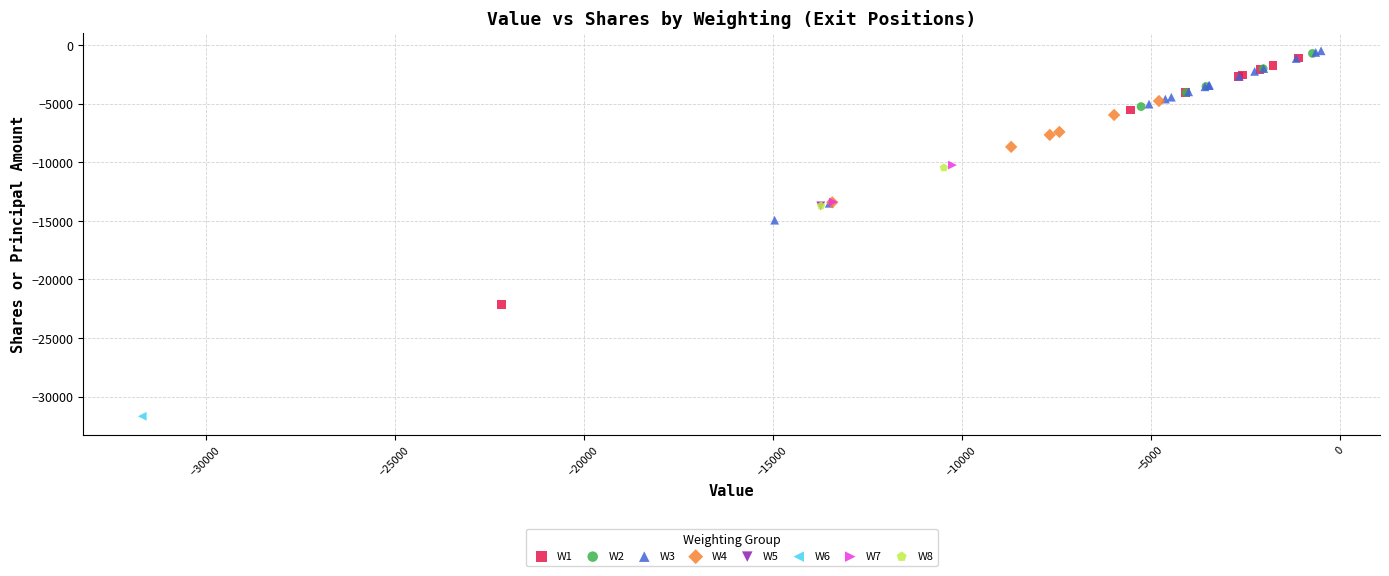

What are all the series names shown in the legend?

W1, W2, W3, W4, W5, W6, W7, W8